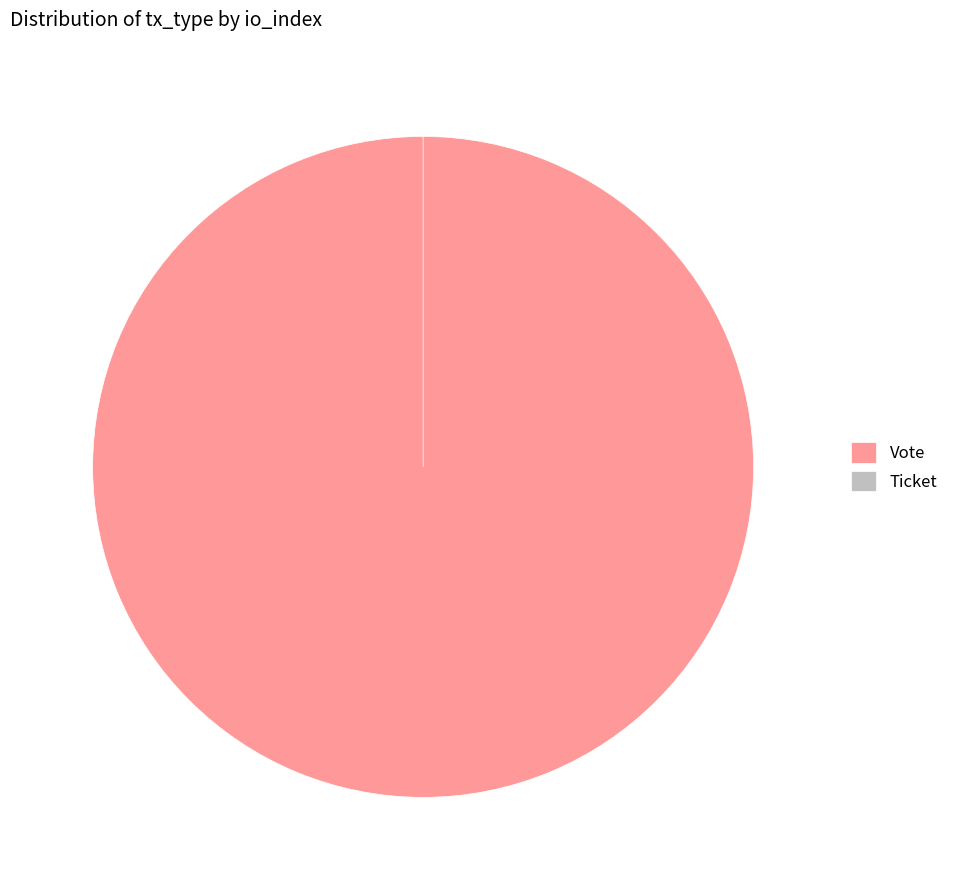

To the nearest percent, what is the combined percentage of Ticket and Vote?

100%